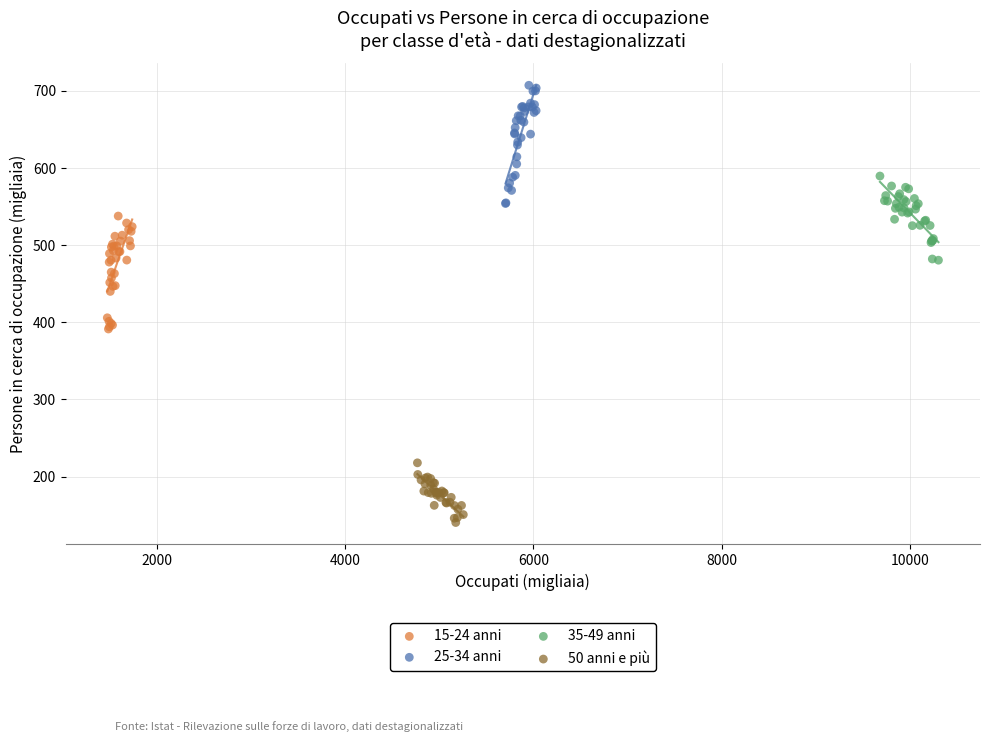

What are all the series names shown in the legend?

15-24 anni, 25-34 anni, 35-49 anni, 50 anni e più